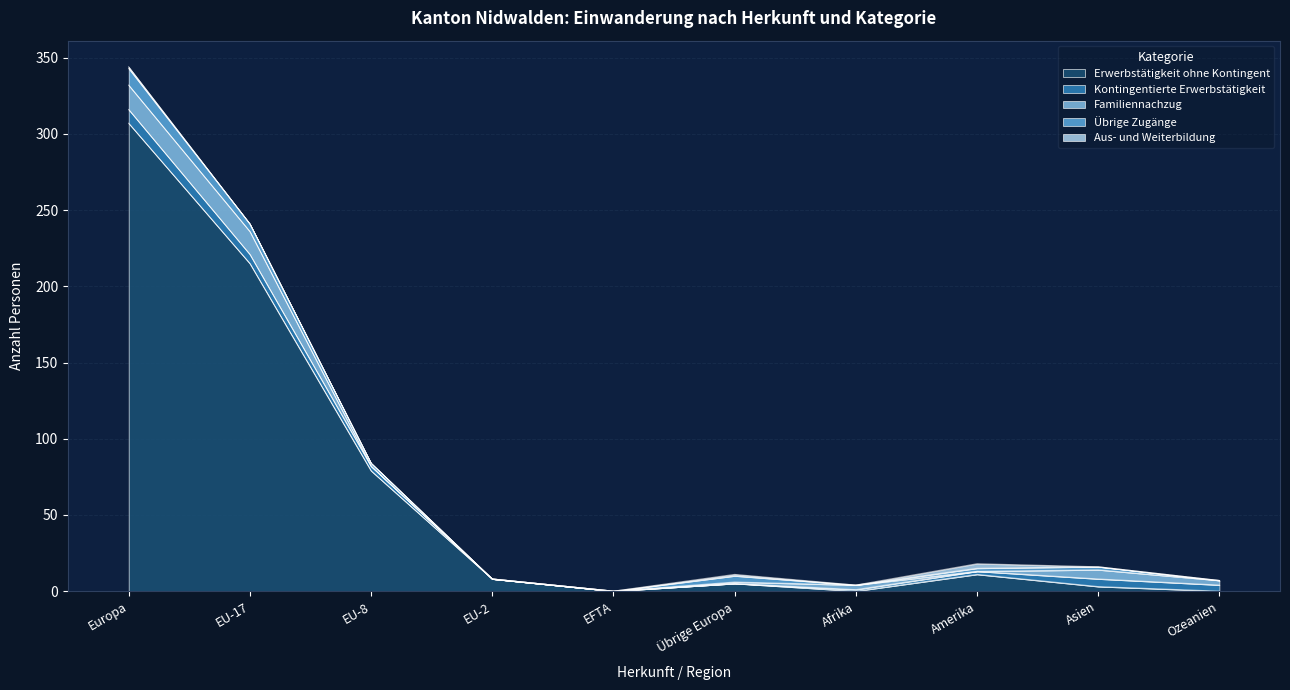

The value of Kontingentierte Erwerbstätigkeit at Europa is 9. True or false?

True